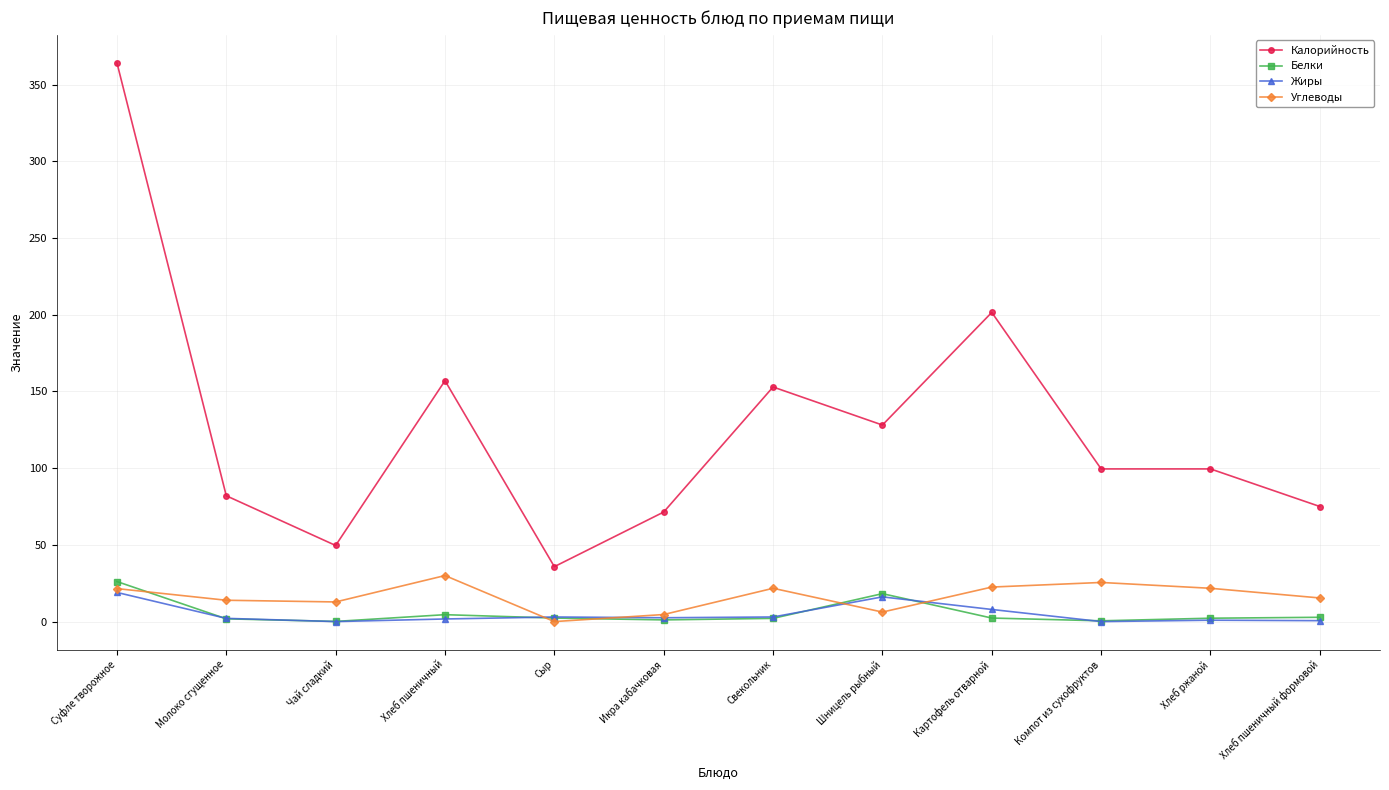

What is the total value across all series at Икра кабачковая?

79.6